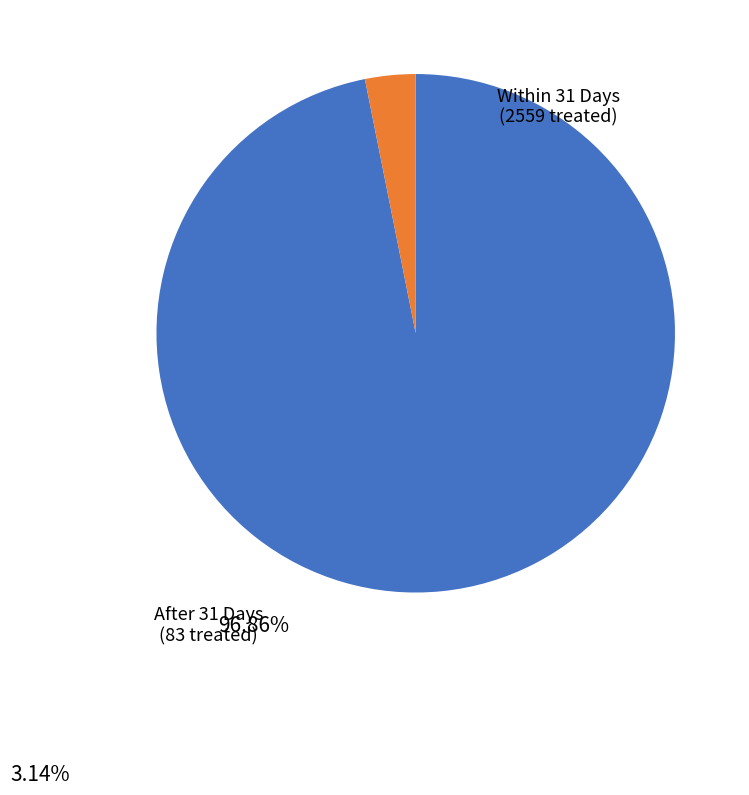

Does any single category account for the majority?

Yes